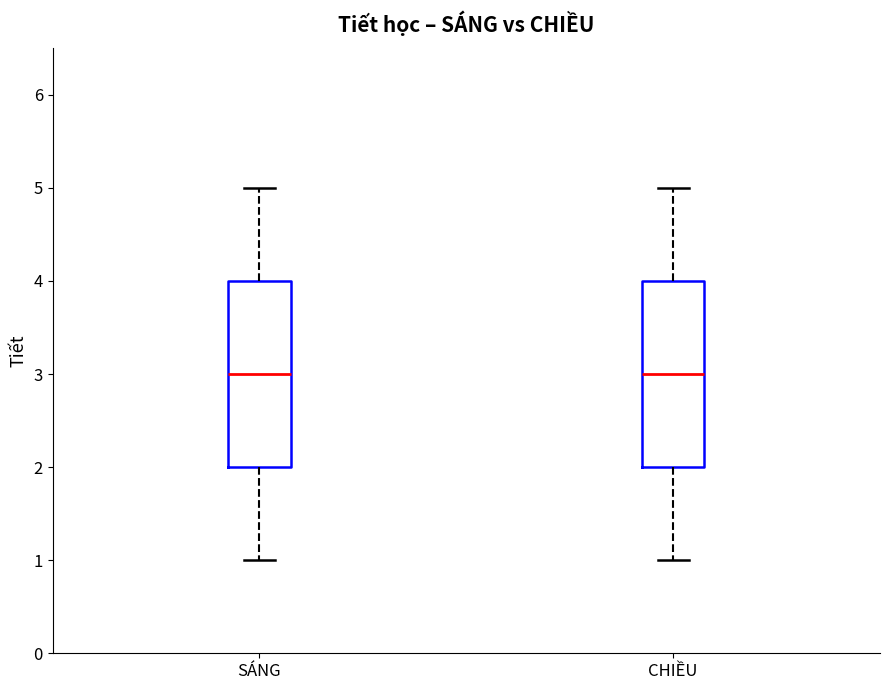

Reading left to right, read every box against the y-axis: the position of its median line, the range the box covers, and the ends of its whiskers. The values are not printed on the chart, so give them approximately, as read against the axis.

SÁNG: median 3, box 2 to 4, whiskers 1 to 5
CHIỀU: median 3, box 2 to 4, whiskers 1 to 5